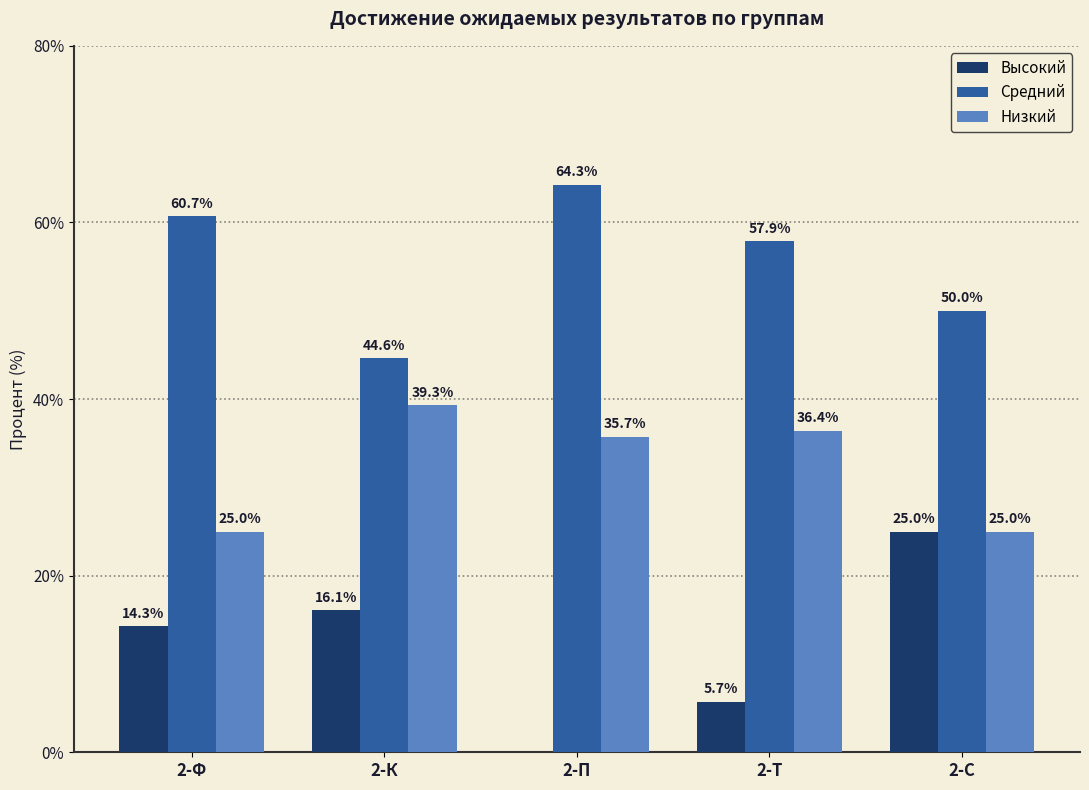

Which series changed the most between 2-Т and 2-С?

Высокий